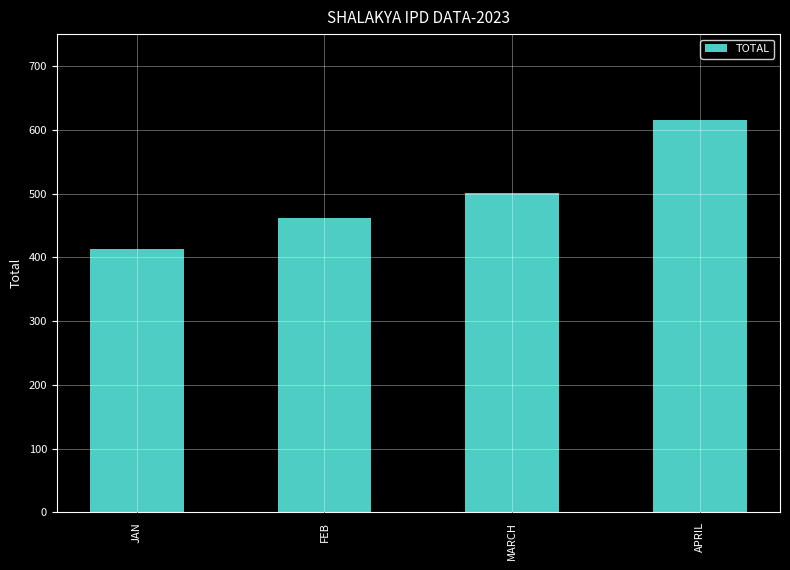

Reading left to right, what are all the values shown in this chart?

JAN=413	FEB=462	MARCH=501	APRIL=616